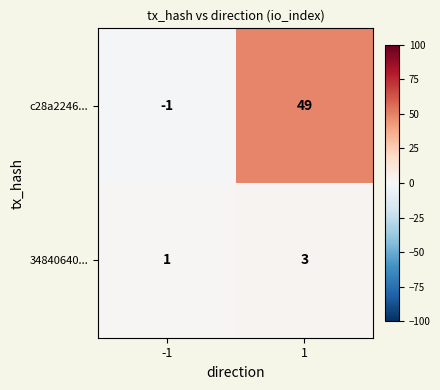

What is the sum of the c28a2246... values at -1 and 1?

48